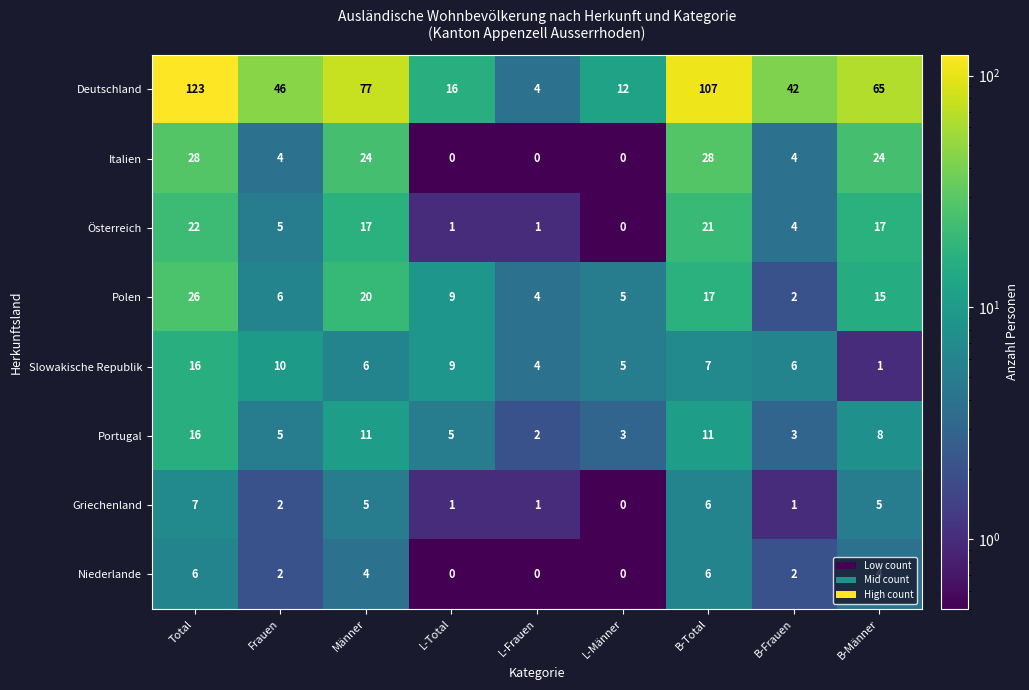

Between L-Total and B-Total, which series saw the biggest shift?

Deutschland